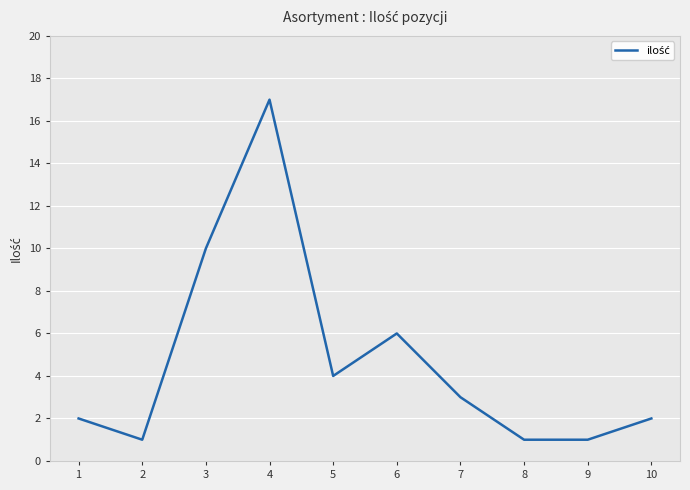

What is the ratio of the value at 9 to the value at 2?

1.0